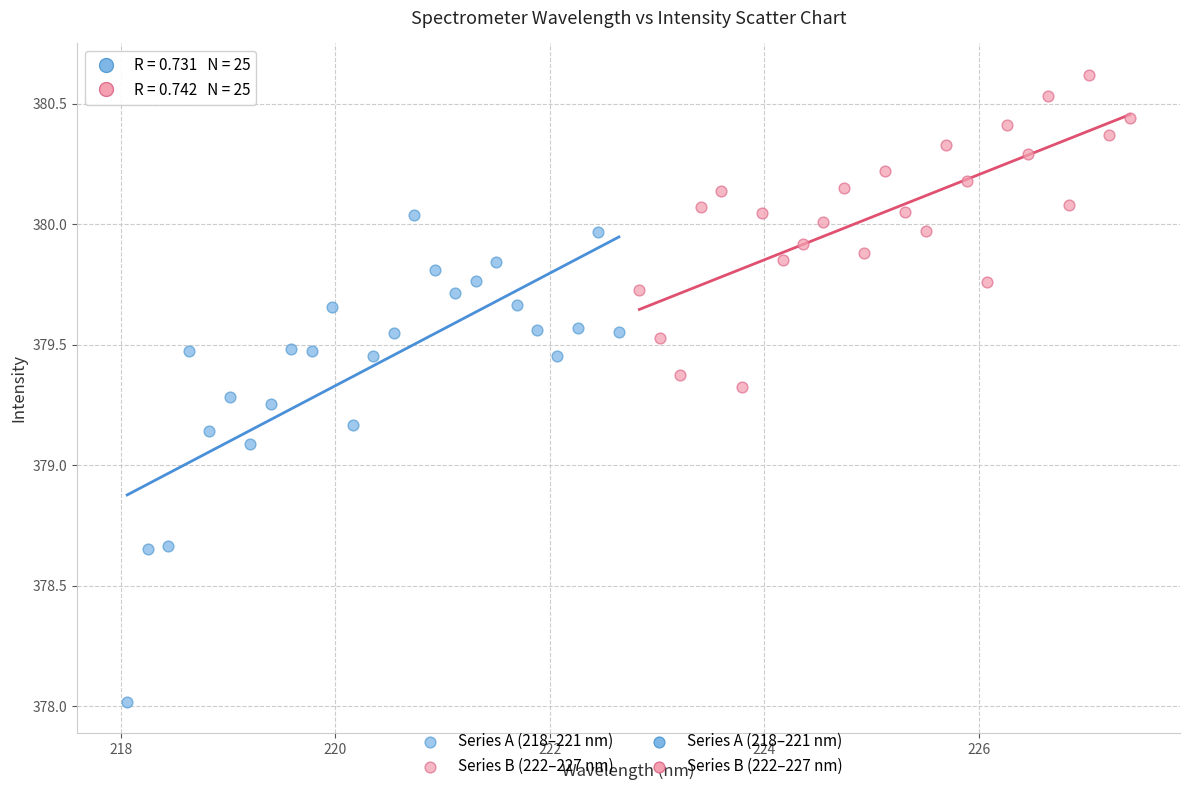

Which series has the widest spread of Y values?

Series A (218–221 nm)